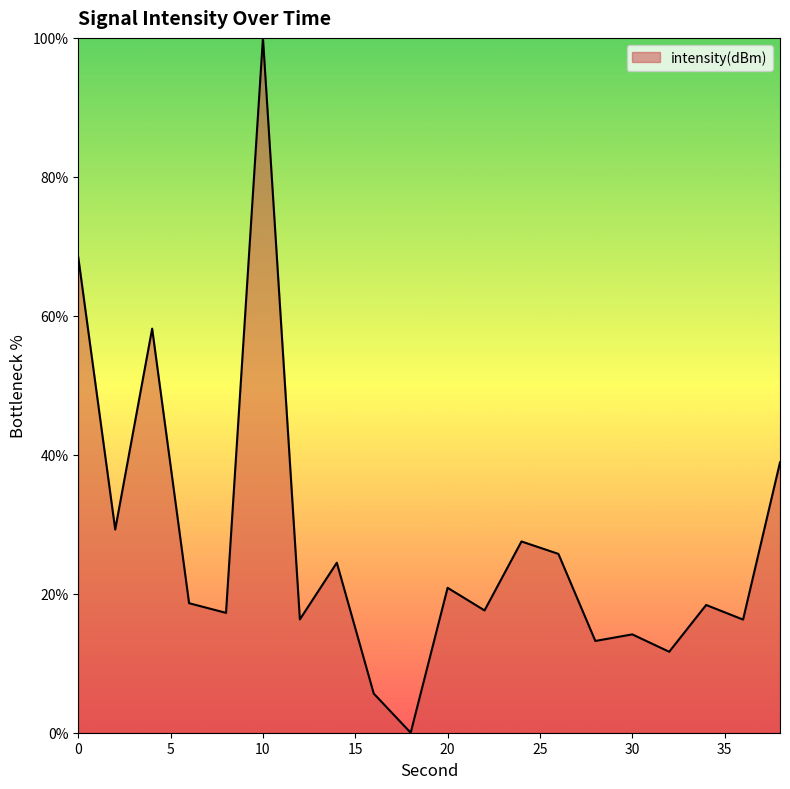

What is the greatest value displayed?

100.0